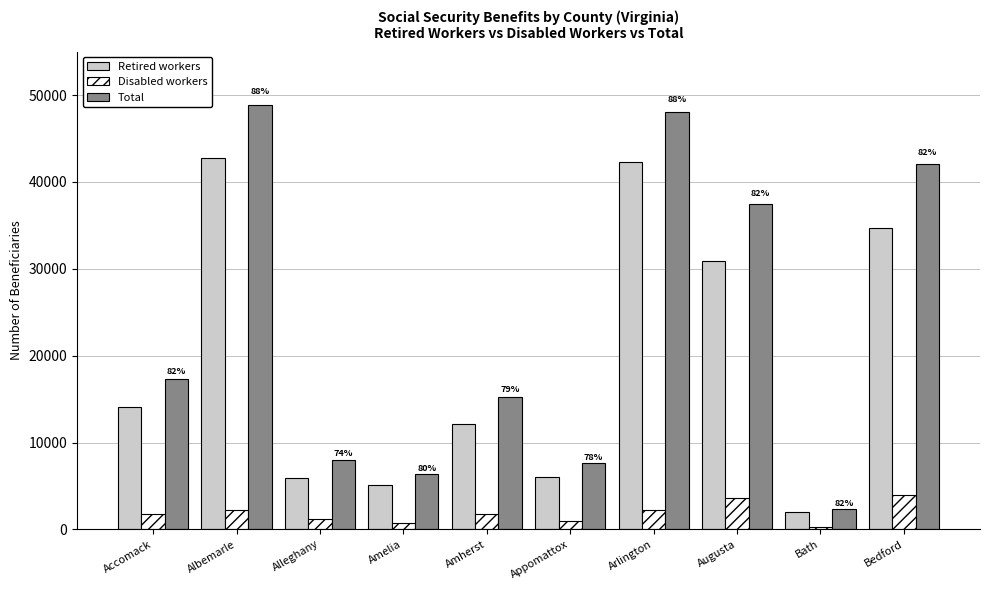

The value of Total at Augusta is 37430. True or false?

True